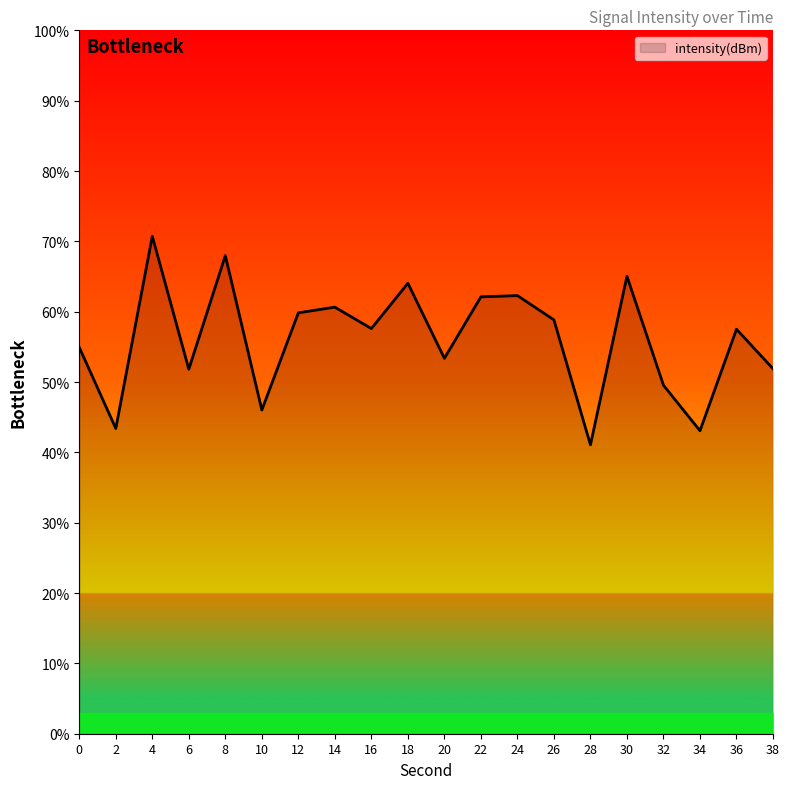

How many series are shown in this chart?

1